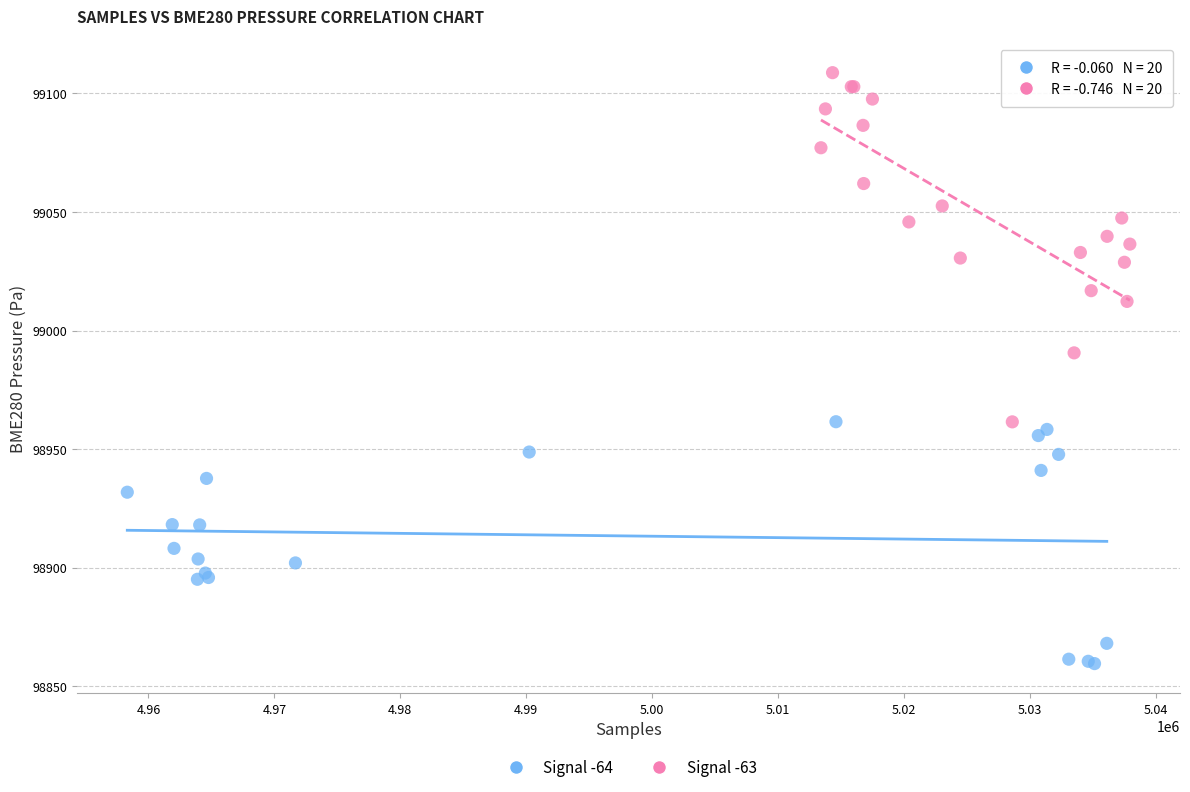

Which series contains the lowest Y value?

Signal -64